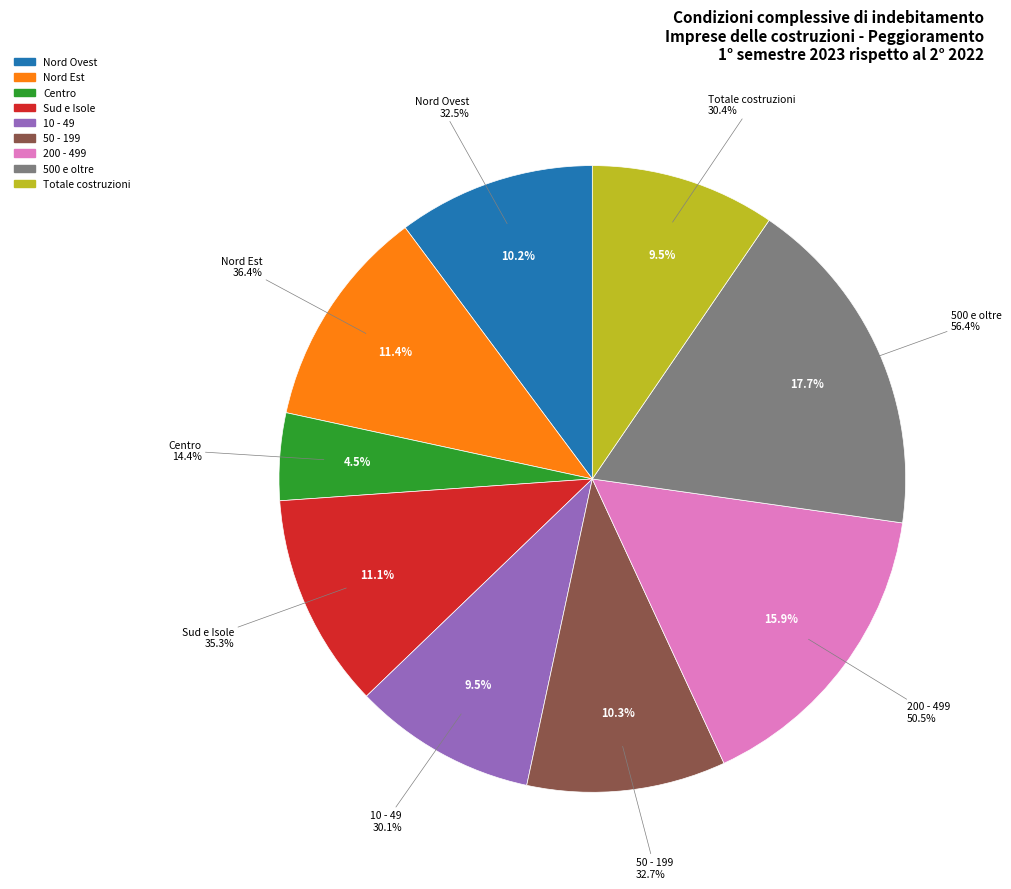

The Sud e Isole slice represents 2% of the pie. True or false?

False